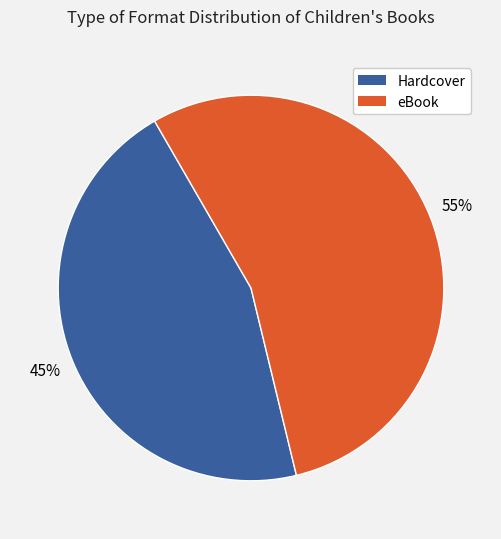

Which slice is the largest?

eBook